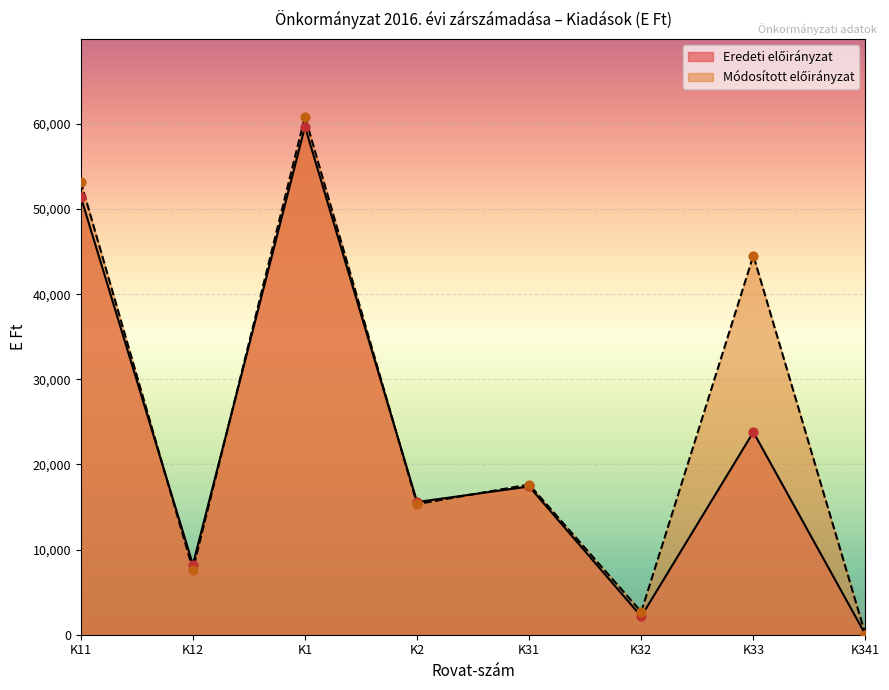

Is the value of Módosított előirányzat at K12 greater than the value of Eredeti előirányzat at K12?

No